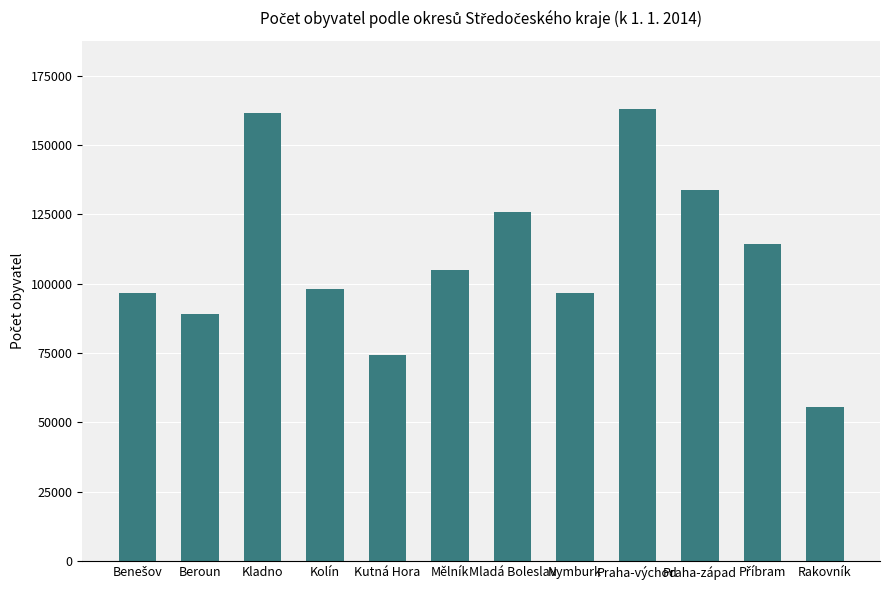

Is it true that the value at Rakovník is 96265?

False